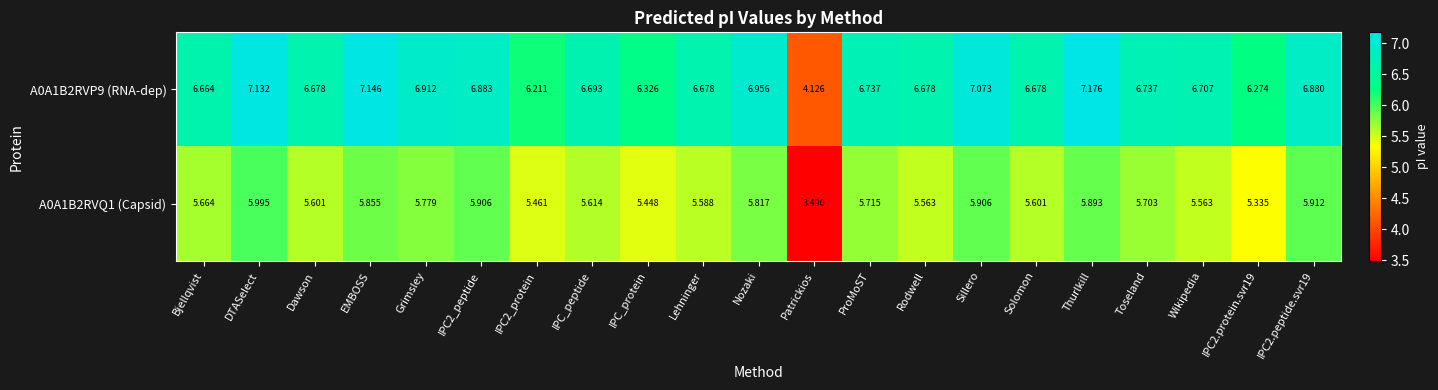

At which category does the chart reach its minimum across all series?

Patrickios